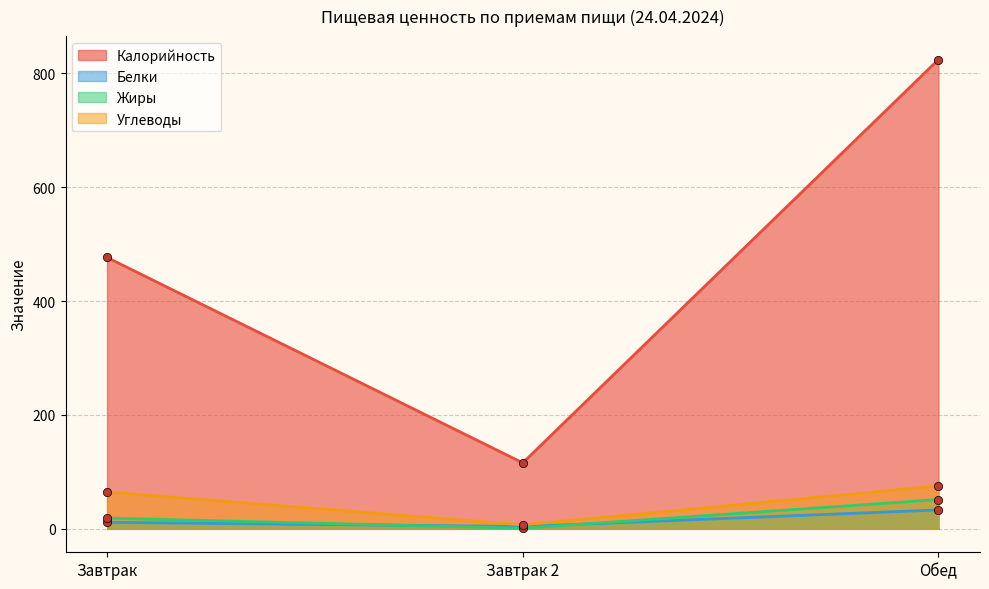

At which category does the chart reach its peak across all series?

Обед